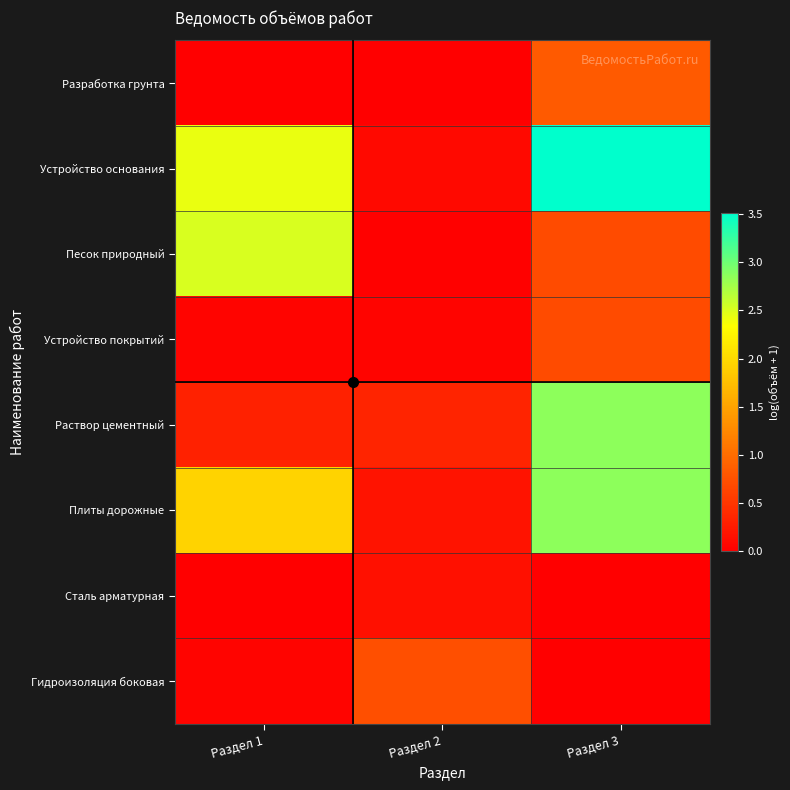

Rank the series at Раздел 1 from highest to lowest value.

Песок природный, Устройство основания, Плиты дорожные, Раствор цементный, Устройство покрытий, Гидроизоляция боковая, Разработка грунта, Сталь арматурная